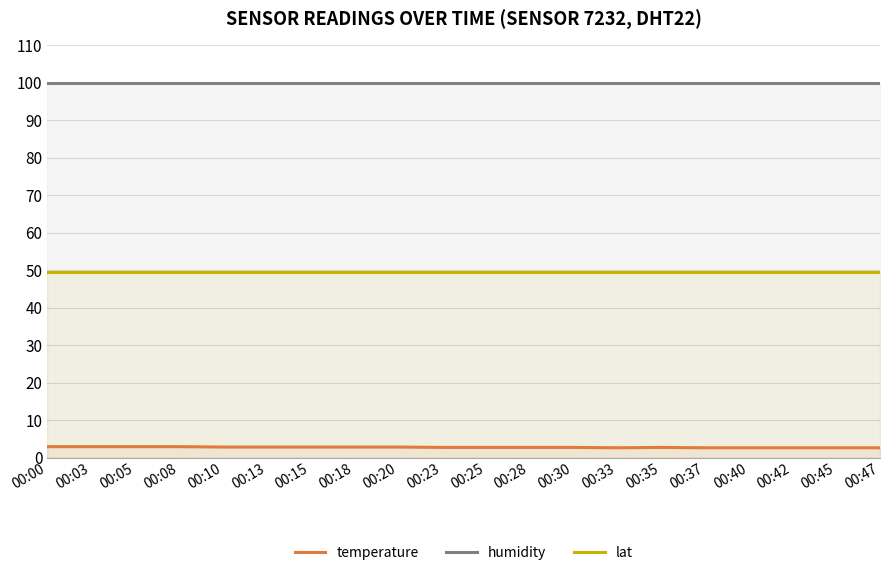

At which label does humidity reach its minimum?

00:00